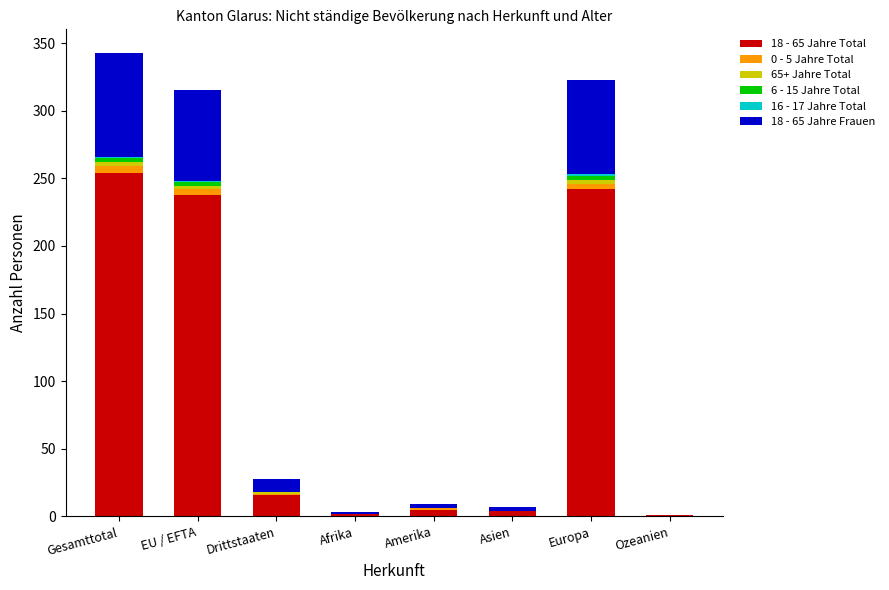

What is the label of the 1st bar from the left?

Gesamttotal